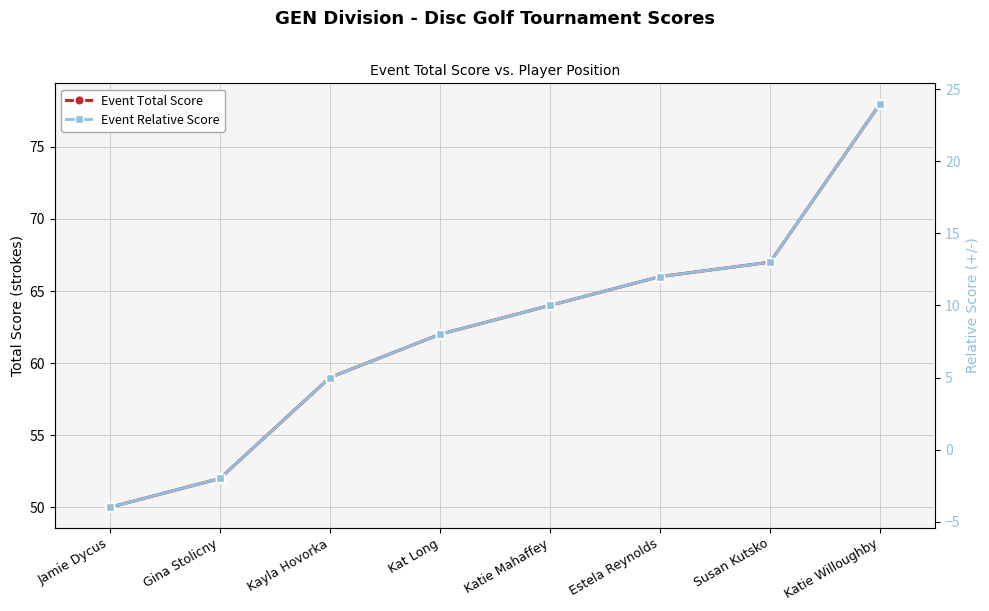

True or false: Event Total Score has a value of 59 at Kayla Hovorka.

True